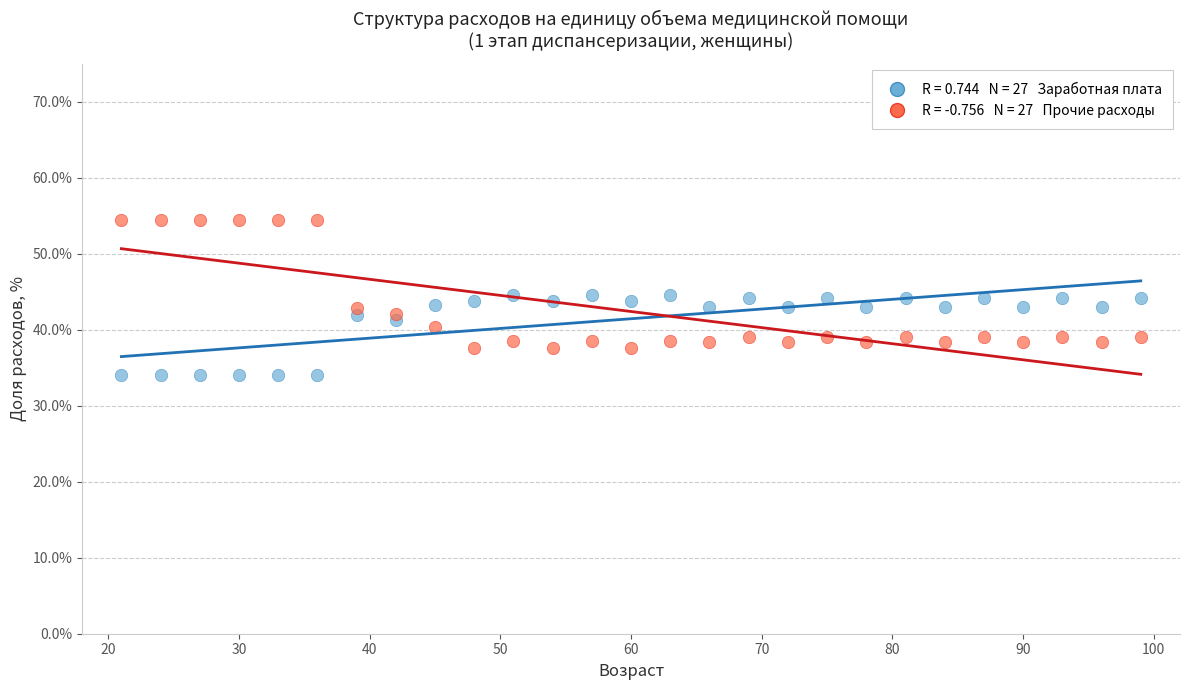

Across all data points, what is the range of Y values (max minus min)?

20.4